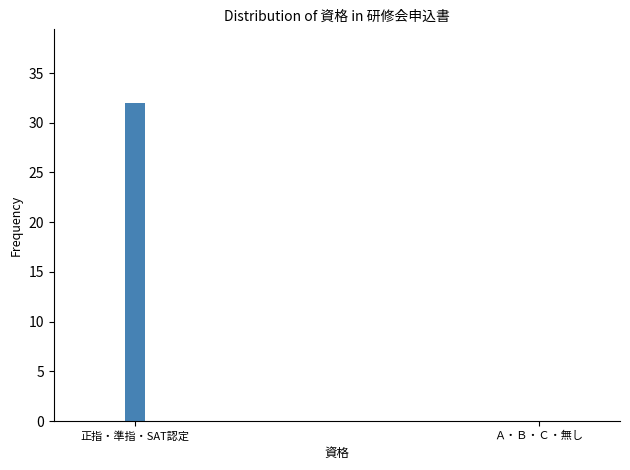

What is the sum of all values?

32